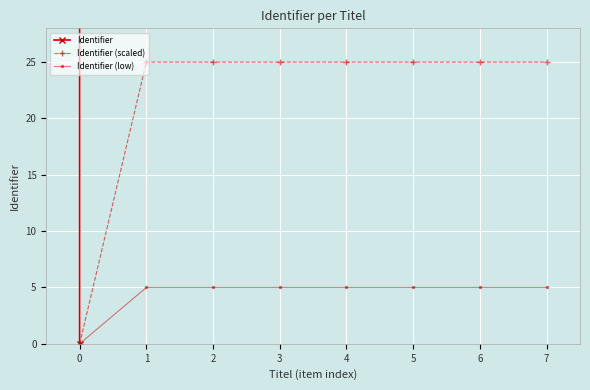

Which label corresponds to the largest value in the chart?

7